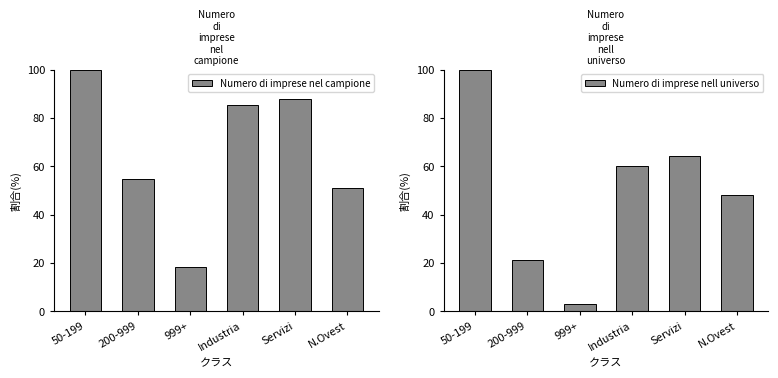

What is the difference between the maximum and minimum values in the Numero di imprese nell universo series?

96.7